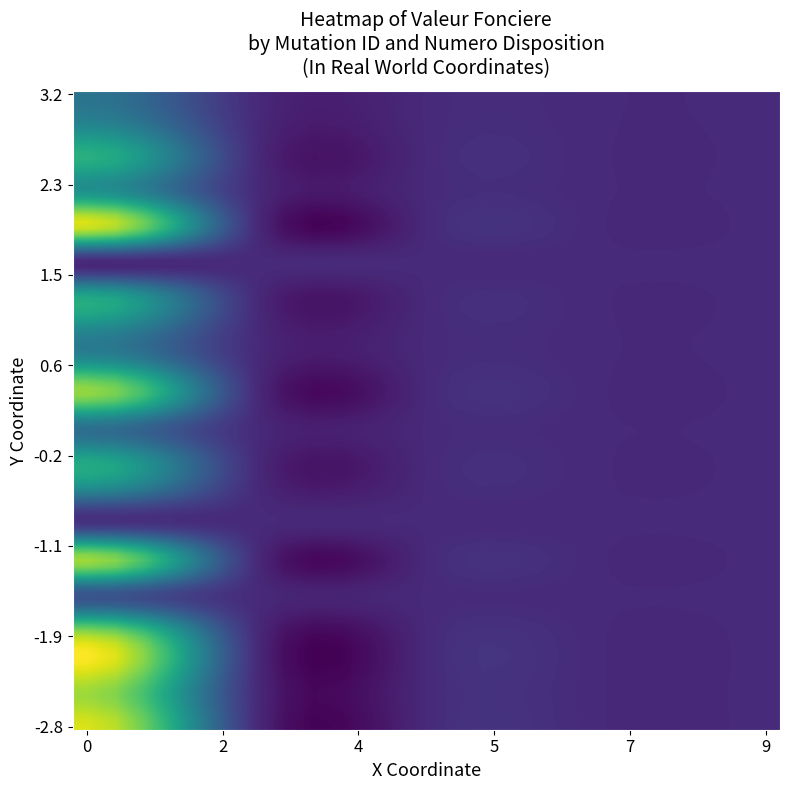

How many series are shown in this chart?

5